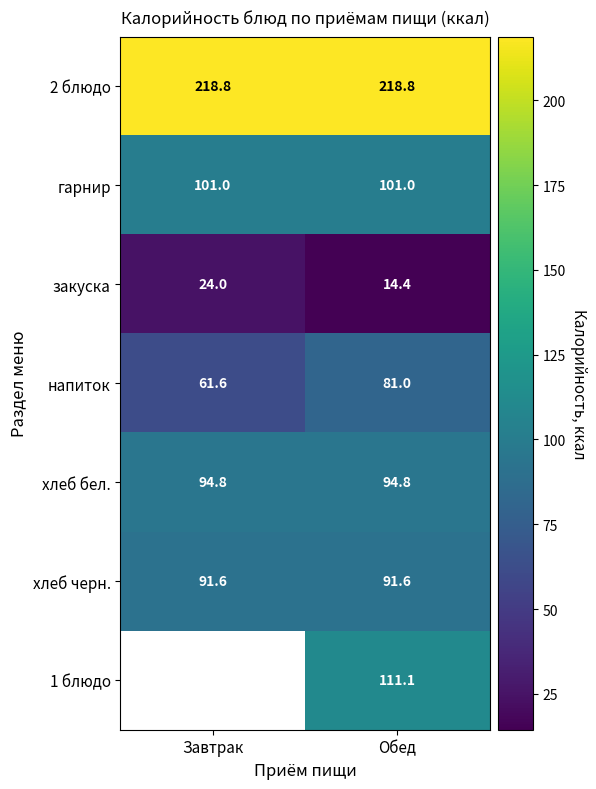

Rank the categories by напиток value from highest to lowest.

Обед, Завтрак